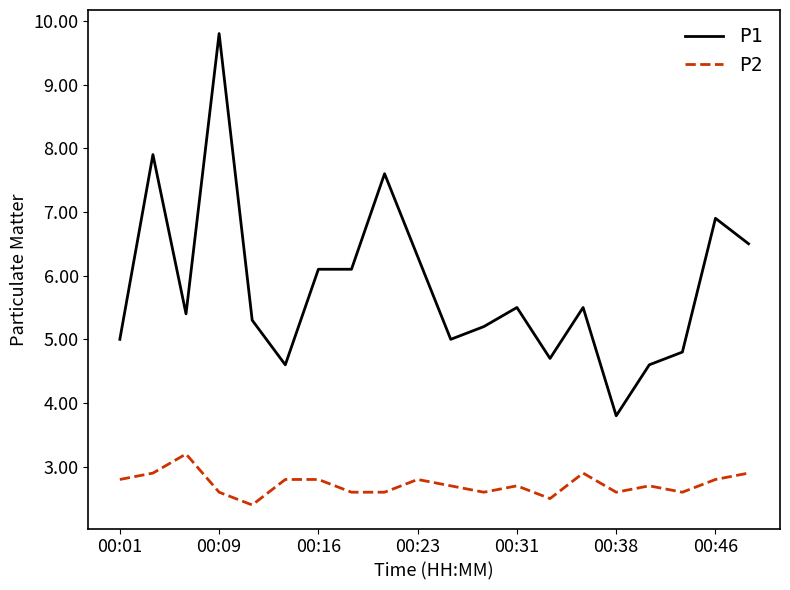

True or false: P2 and P1 cross at least once.

False